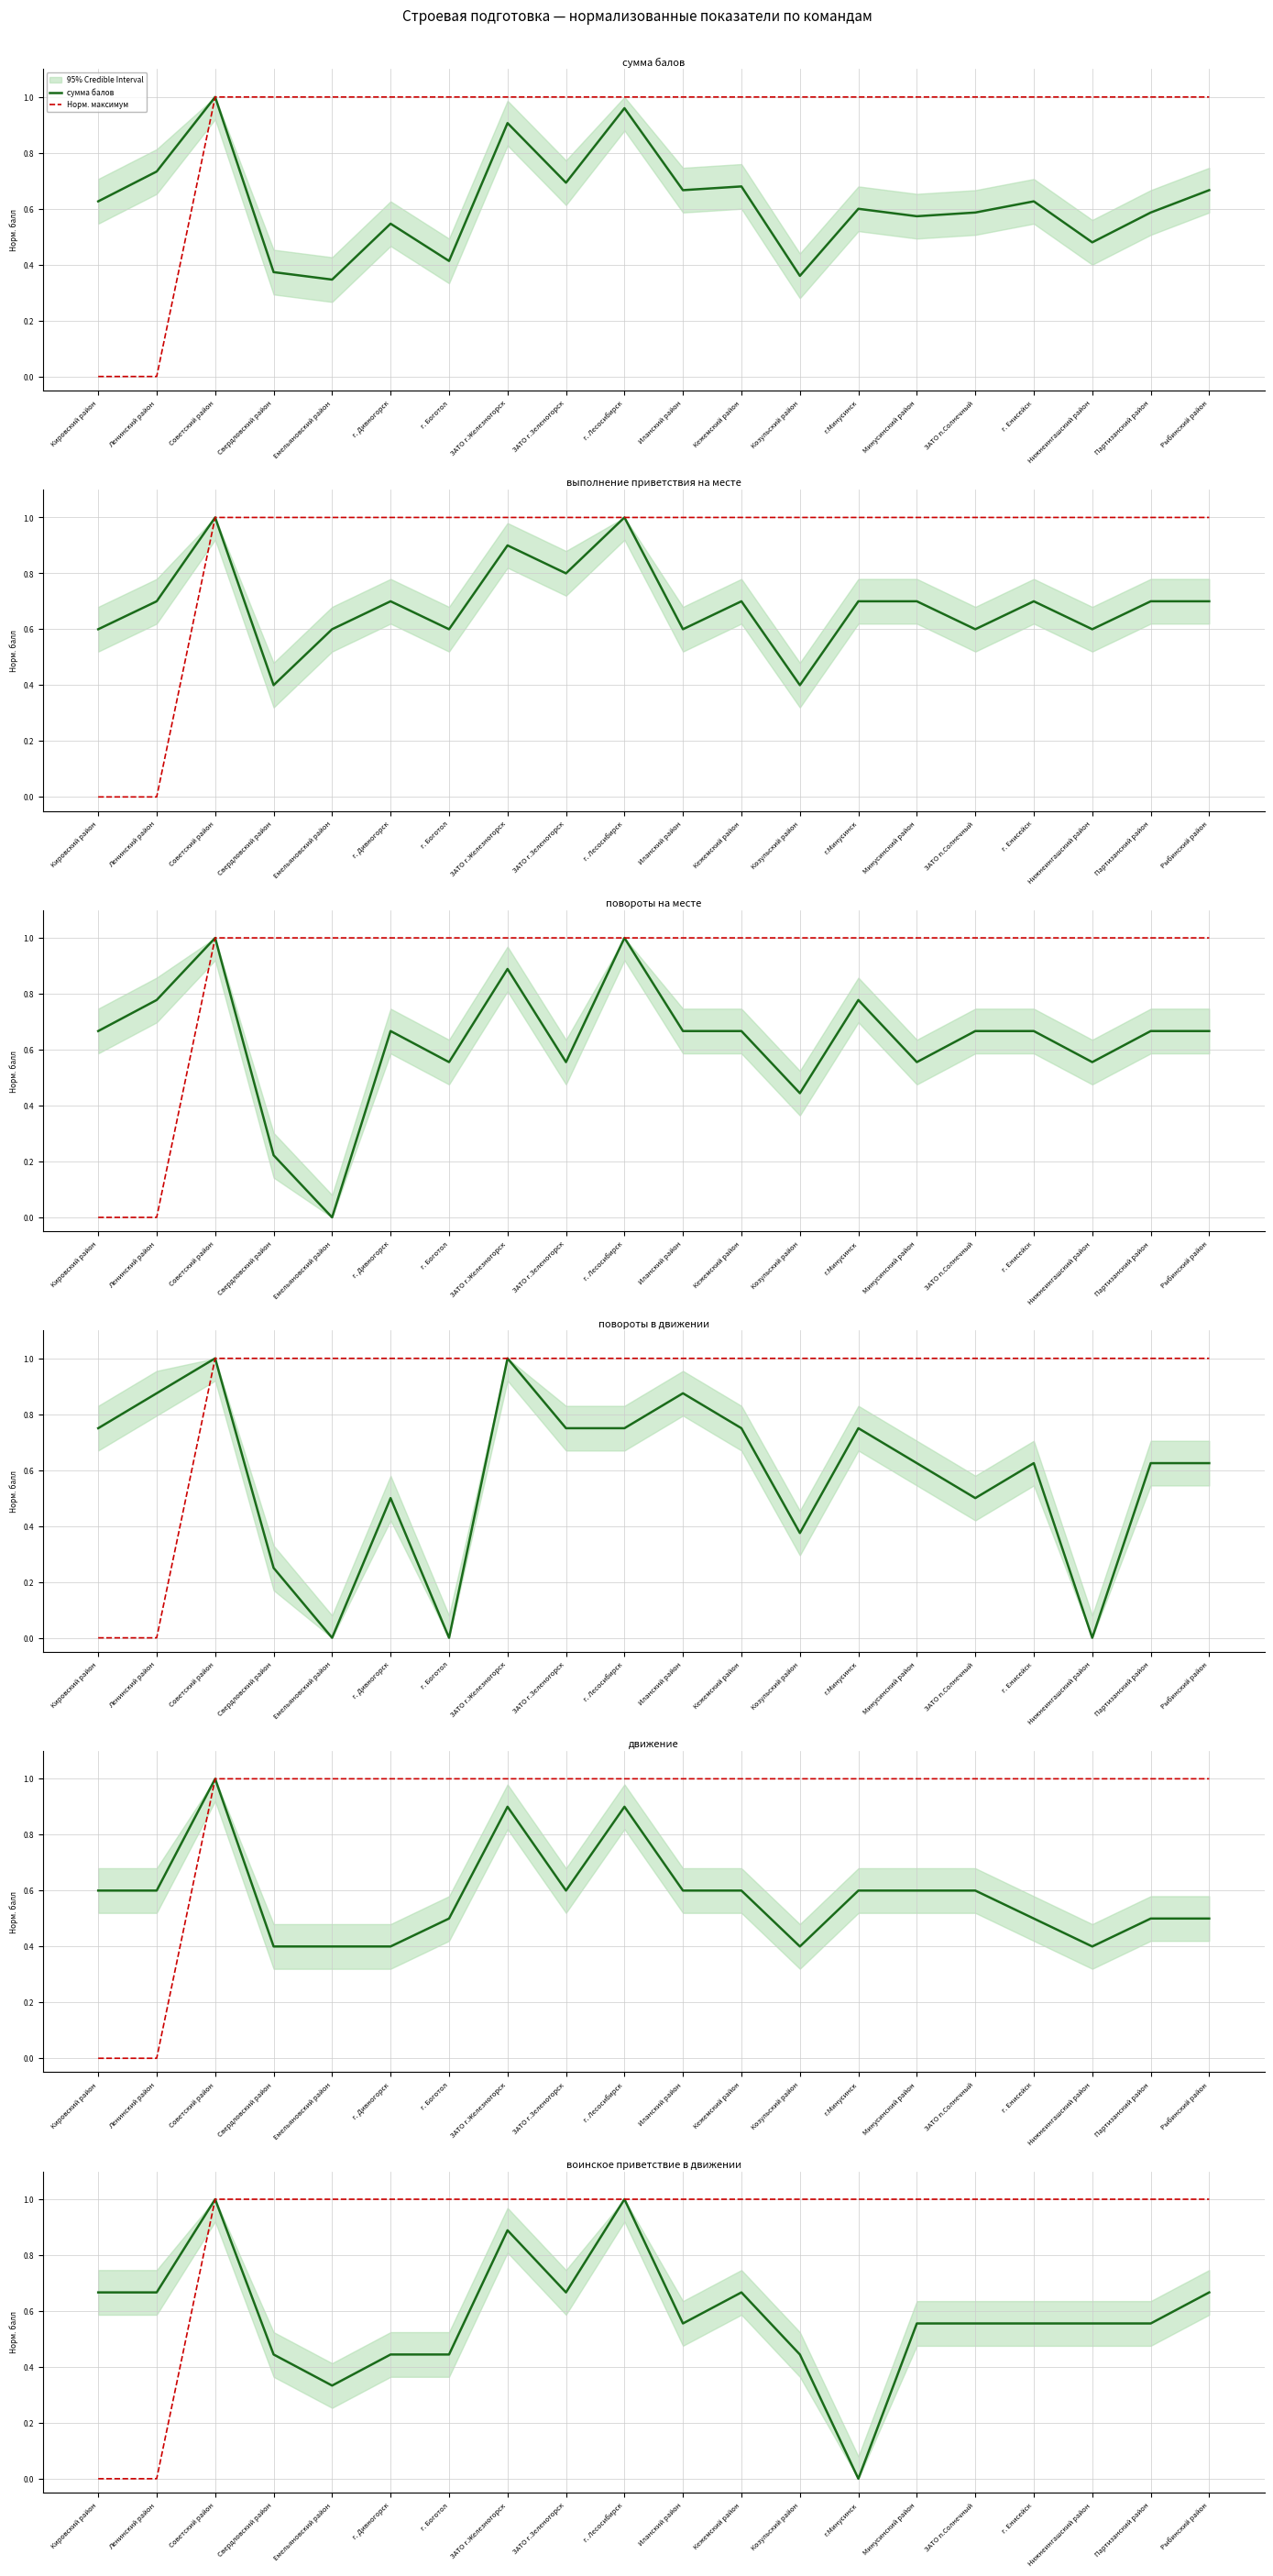

What is the difference between the second highest and second lowest values in the повороты в движении series?

1.0